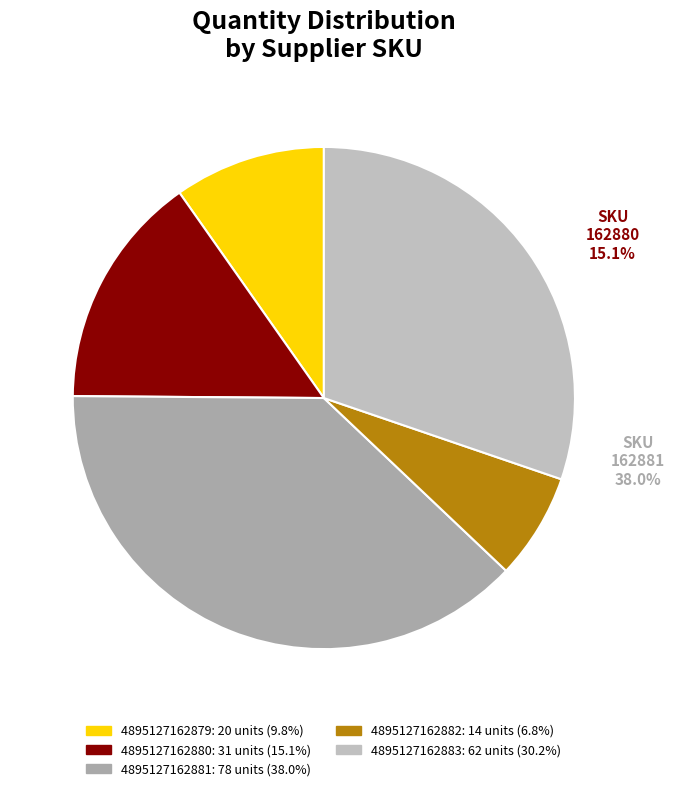

Which category has the biggest portion of the pie?

4895127162881